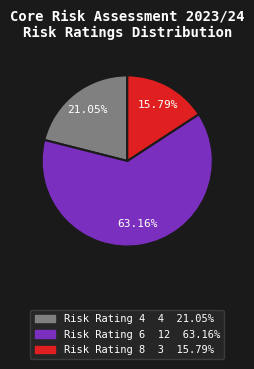

Does any single category account for the majority?

Yes